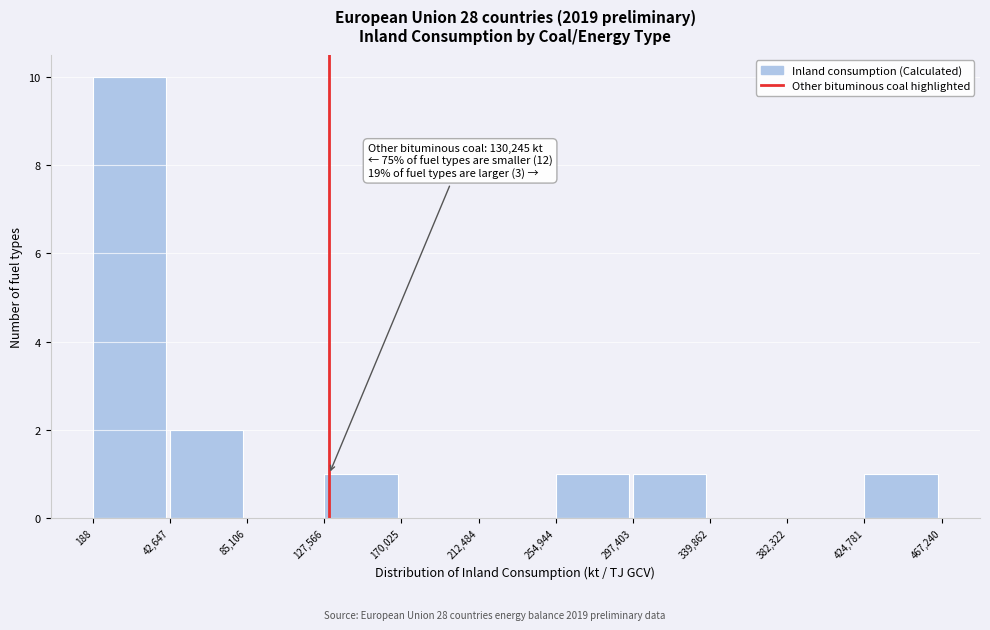

Over which range of the x-axis is the bar tallest?

188 to 42,647